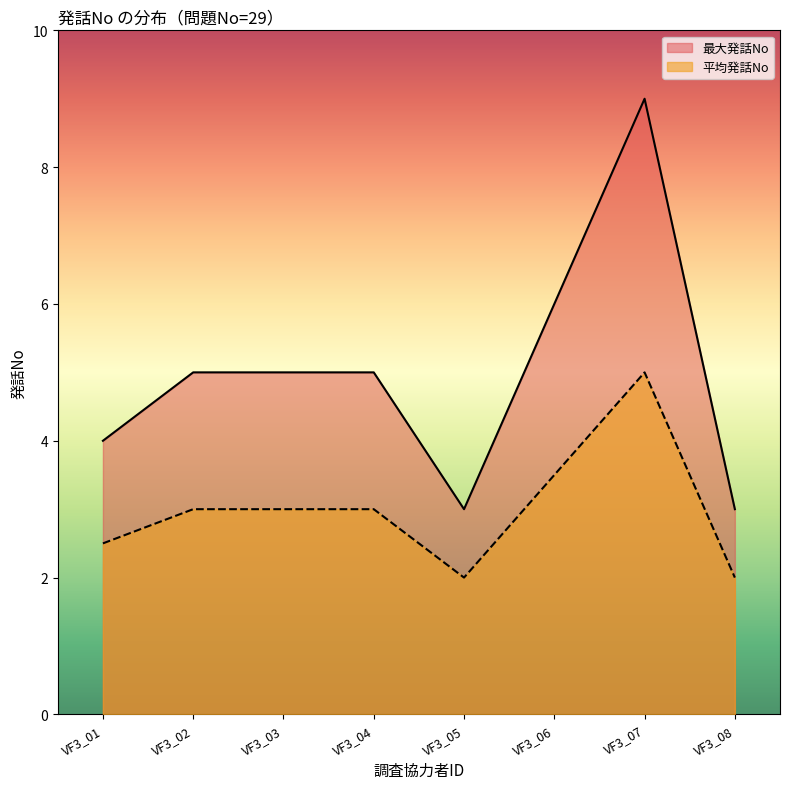

How many lines are shown in the chart?

2